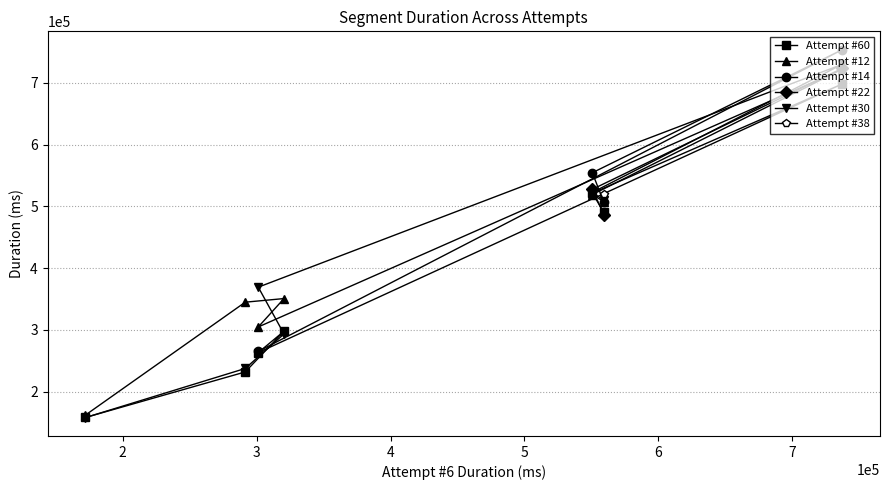

What is the lowest value of the Attempt #30 series?

157997